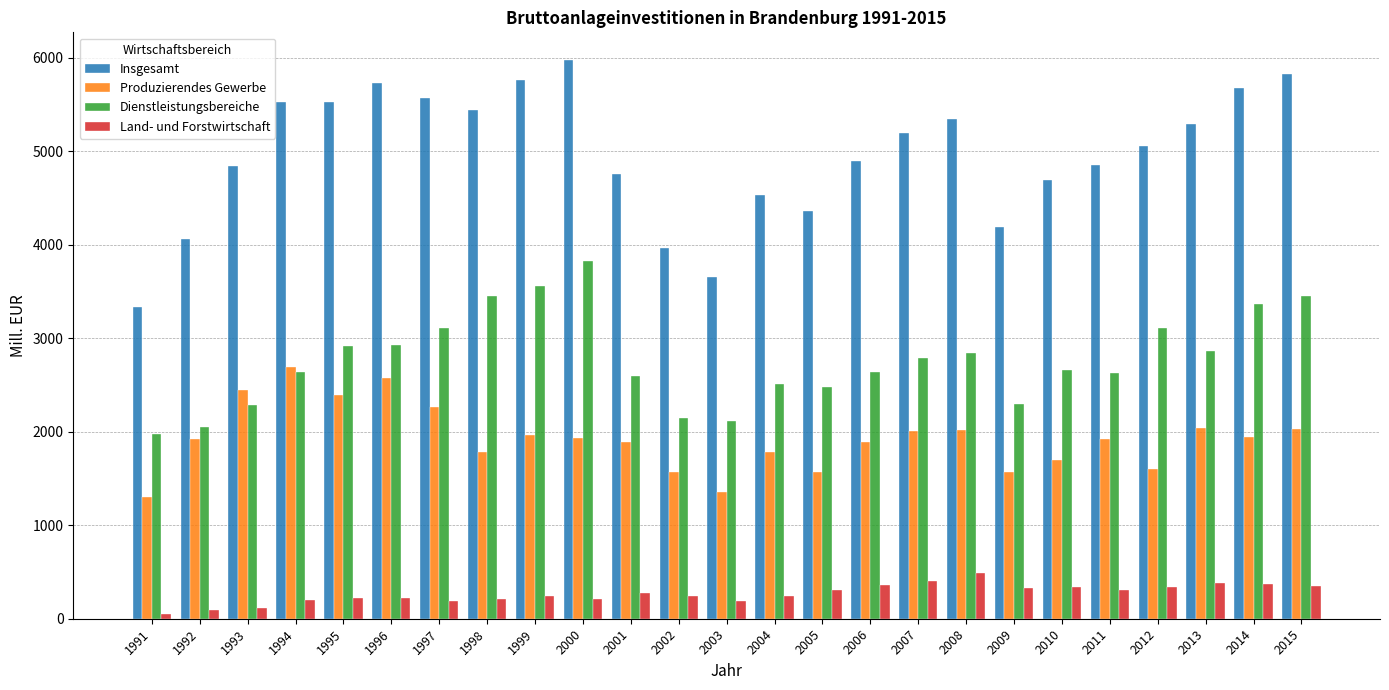

Which category has the highest value in the Produzierendes Gewerbe series?

1994